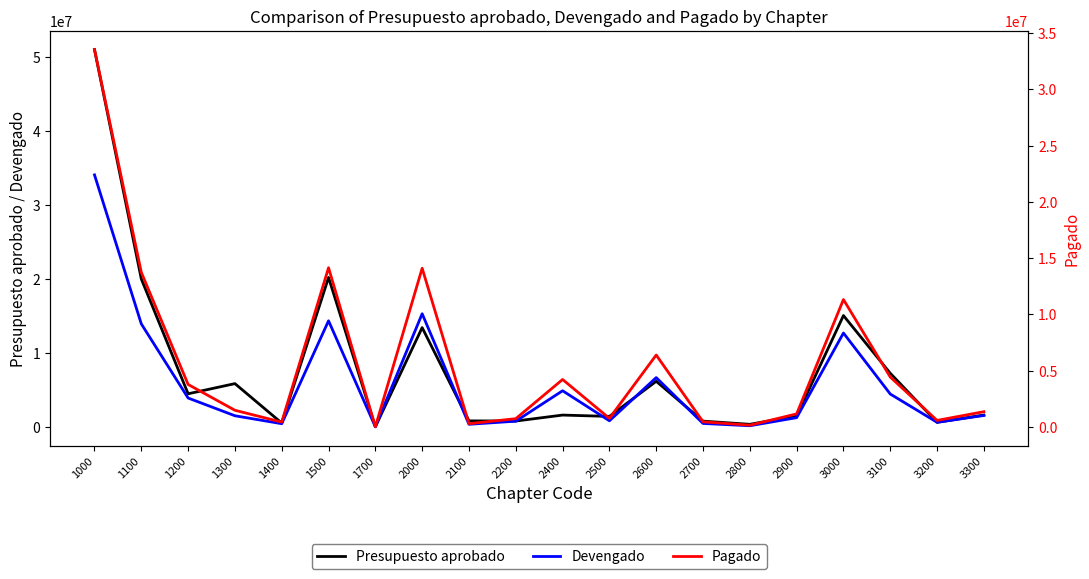

At how many categories does at least one series exceed 4522021?

9